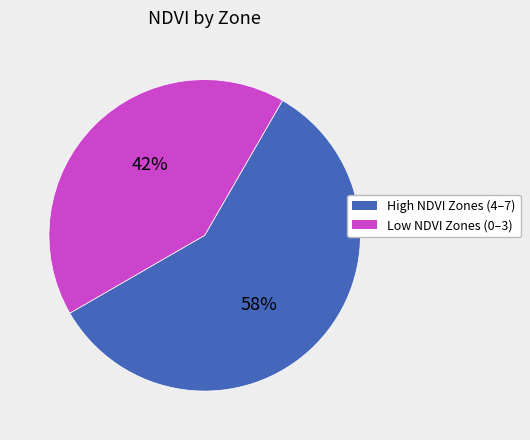

Is there a majority slice in this chart?

Yes